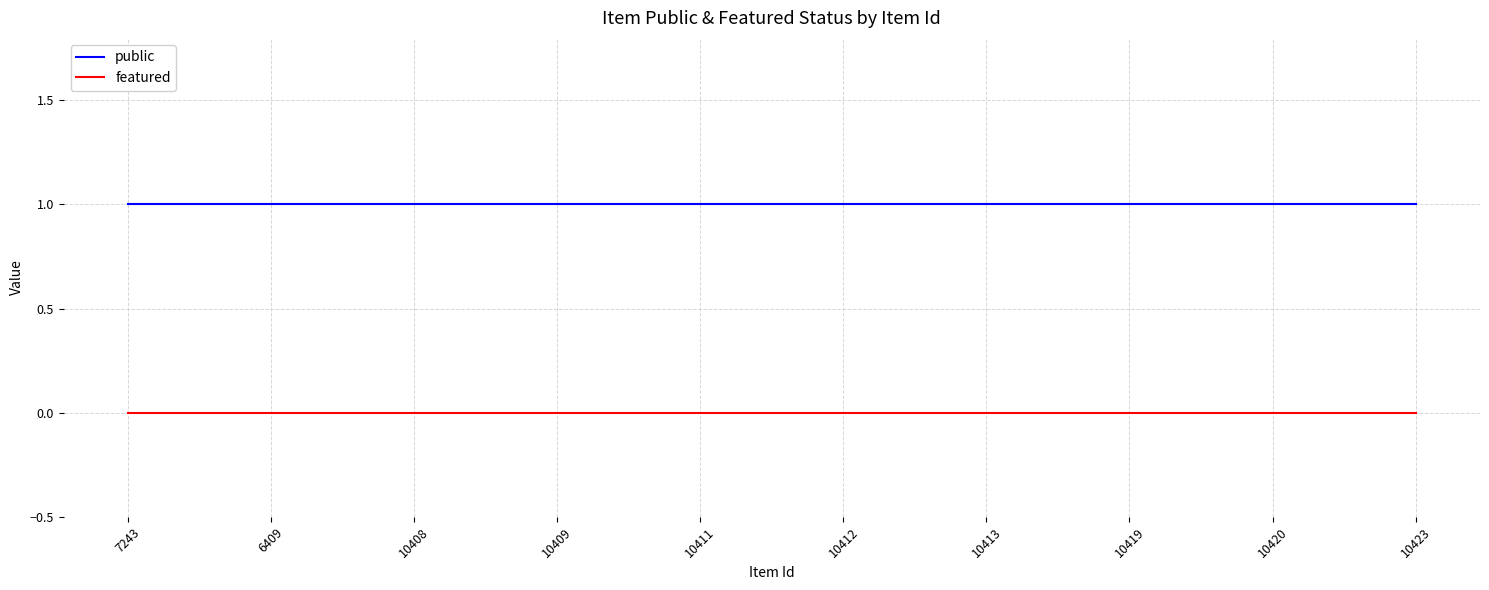

What are all the series names shown in the legend?

public, featured